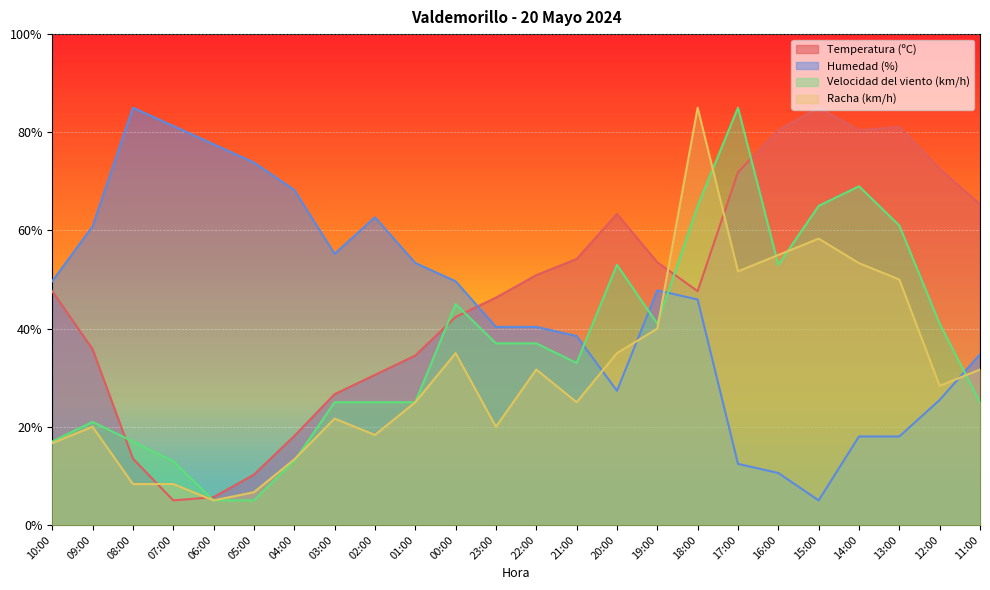

What is the sum of the Velocidad del viento (km/h) values at 02:00 and 16:00?

78.0